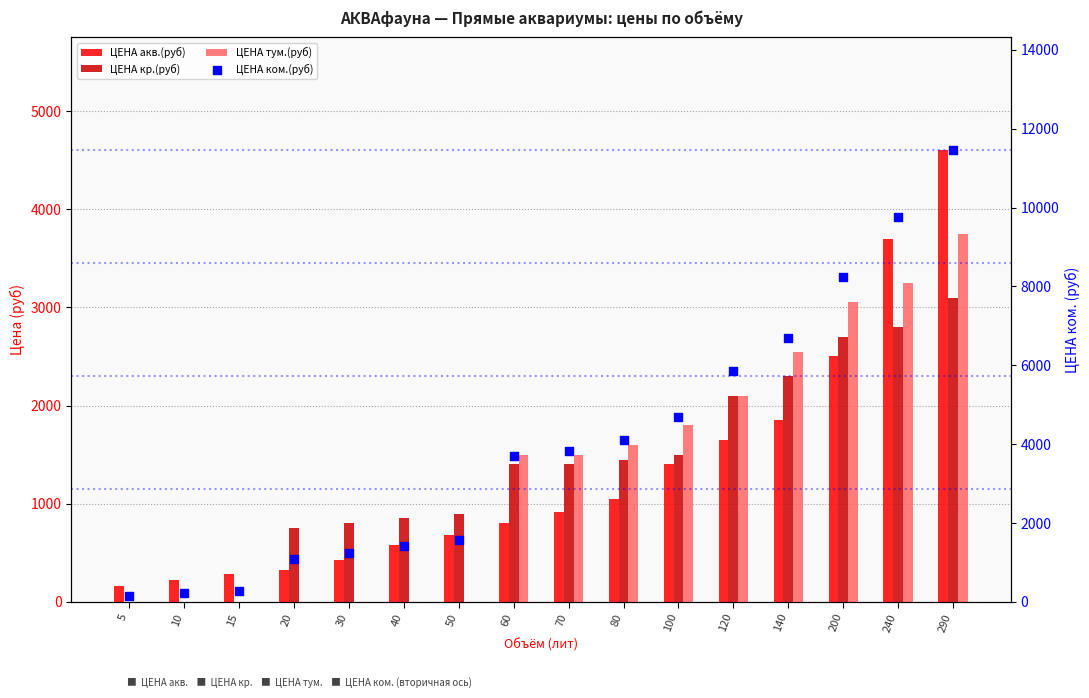

What are all the series names shown in the legend?

ЦЕНА акв.(руб), ЦЕНА кр.(руб), ЦЕНА тум.(руб), ЦЕНА ком.(руб)